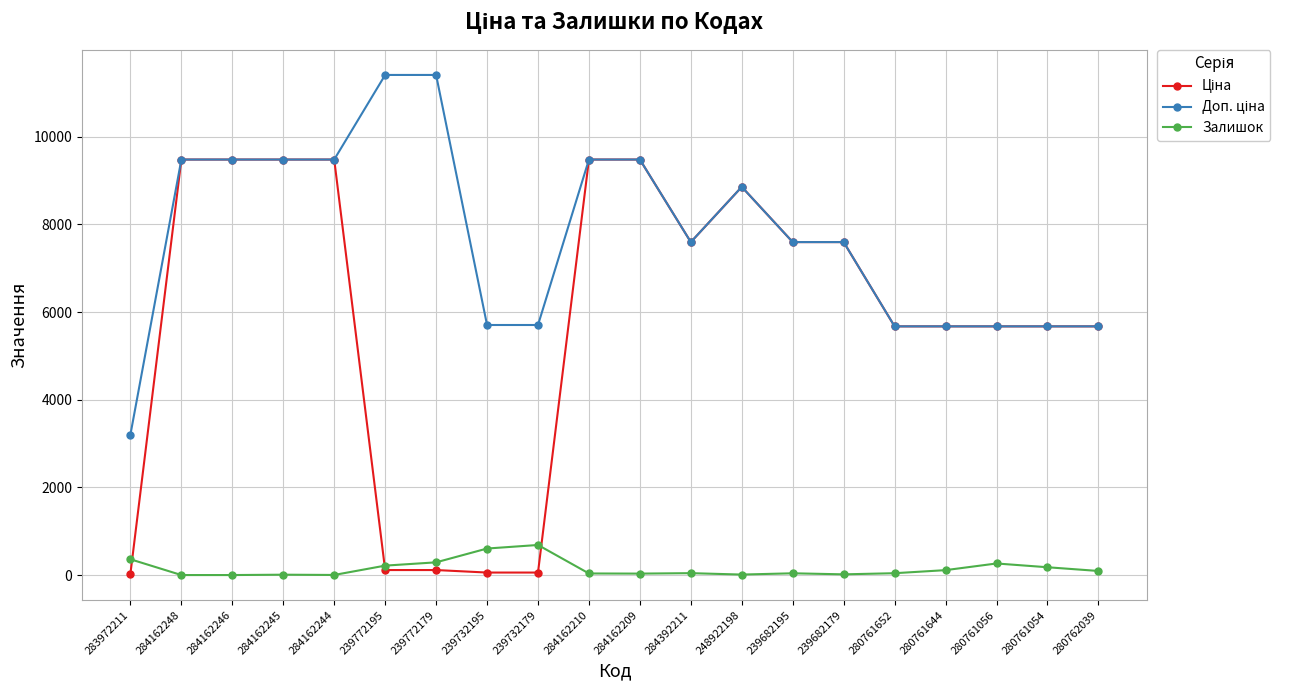

What is the total value across all series at 280761056?

11611.6